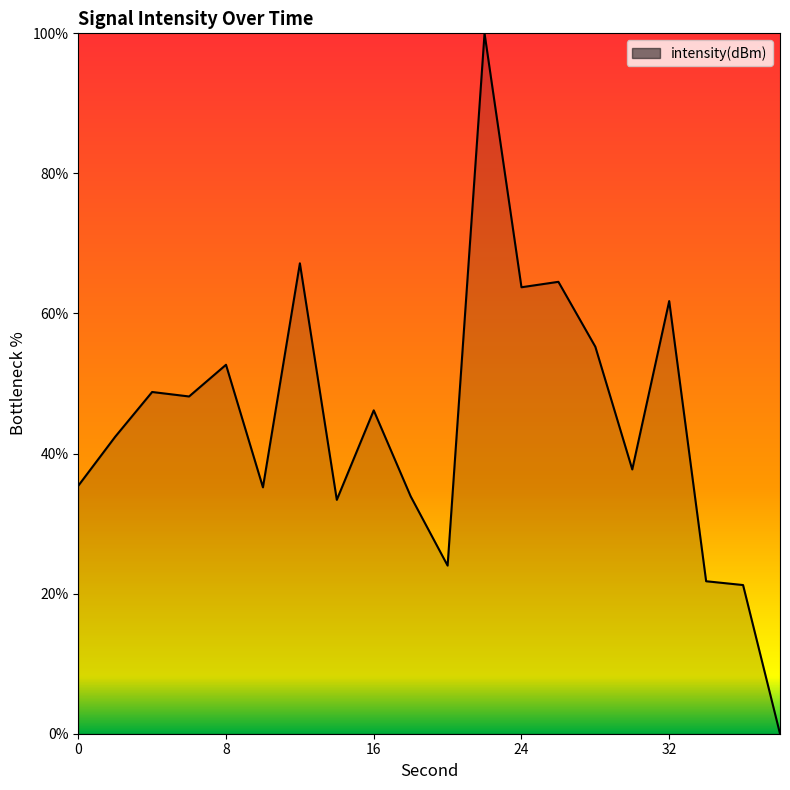

What is the average value?

44.7